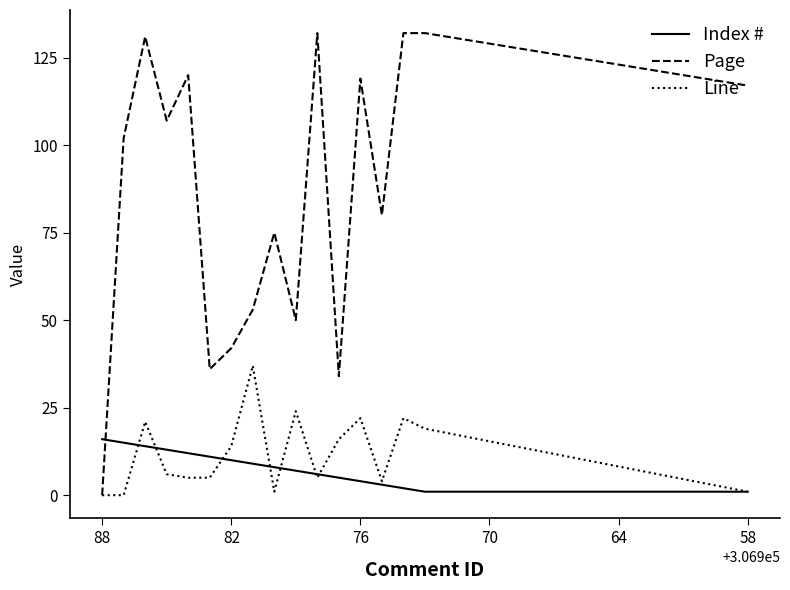

How many lines are shown in the chart?

3